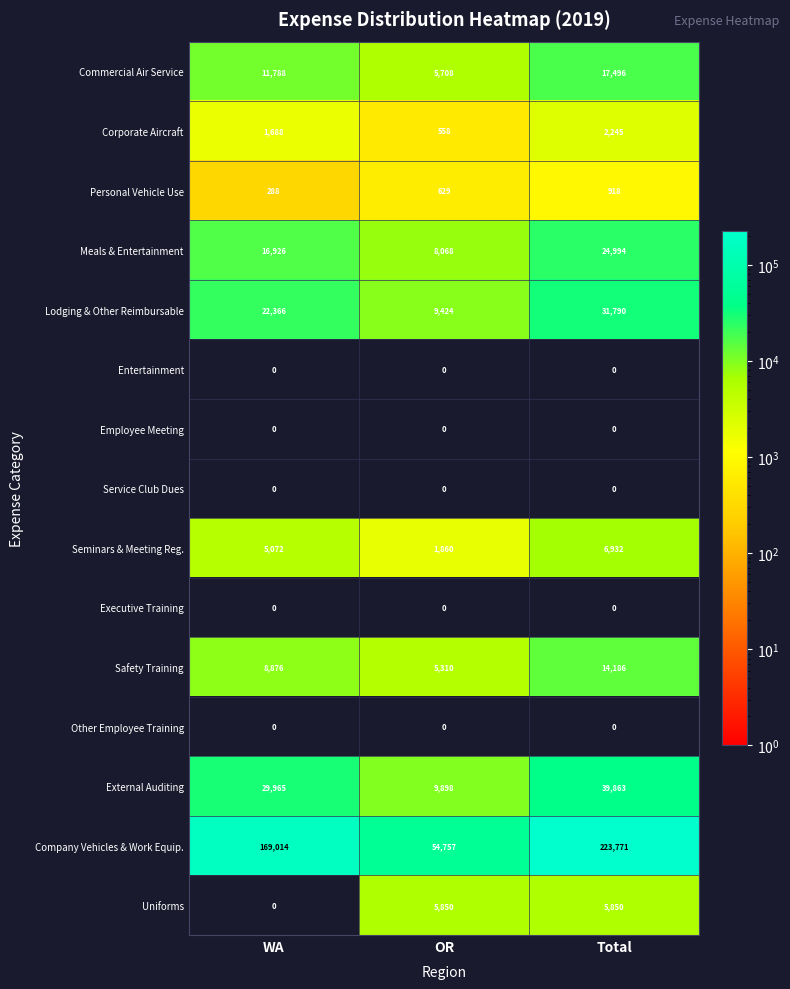

What is the greatest value displayed?

223771